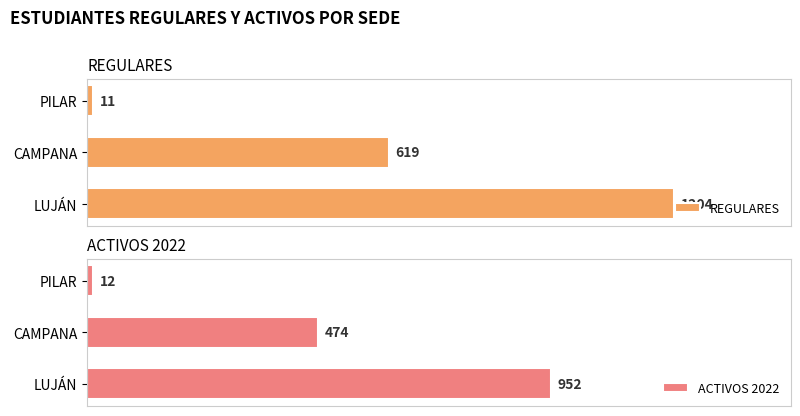

True or false: ACTIVOS 2022 has a value of 12 at 2.

True